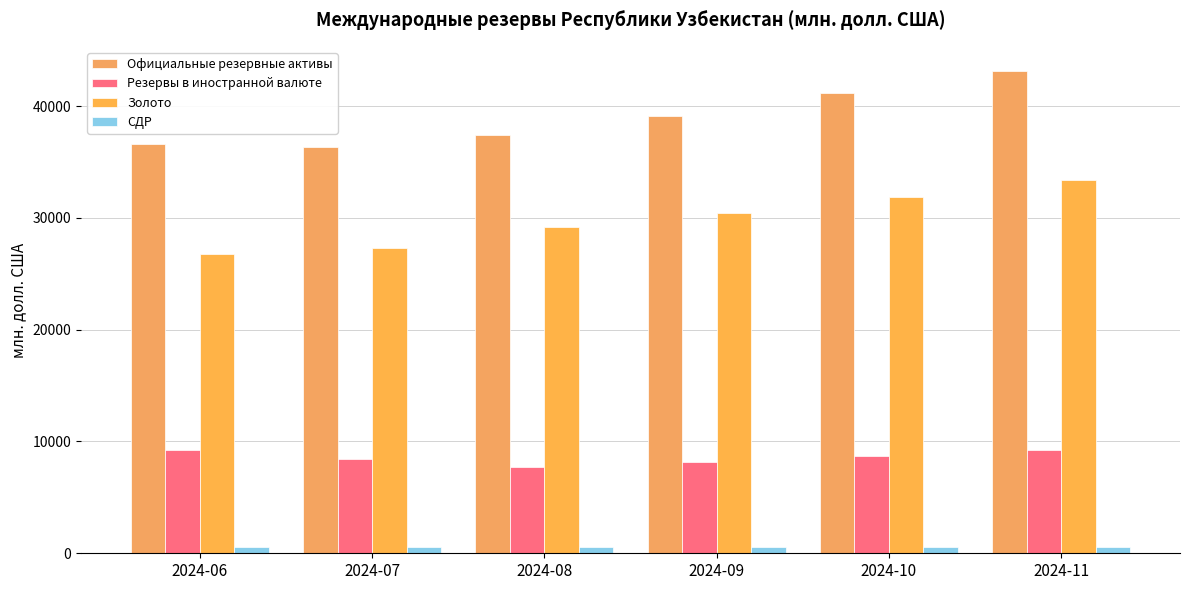

Reading left to right, what are all the values shown in this chart?

Официальные резервные активы: 36634.3	36340.6	37402.2	39153.5	41139.1	43143.3
Резервы в иностранной валюте: 9266.6	8469.7	7688.2	8191.3	8709.6	9220.4
Золото: 26812.4	27318.9	29156.7	30397.1	31860.3	33364.1
СДР: 555.4	551.9	557.4	565.1	569.2	558.8